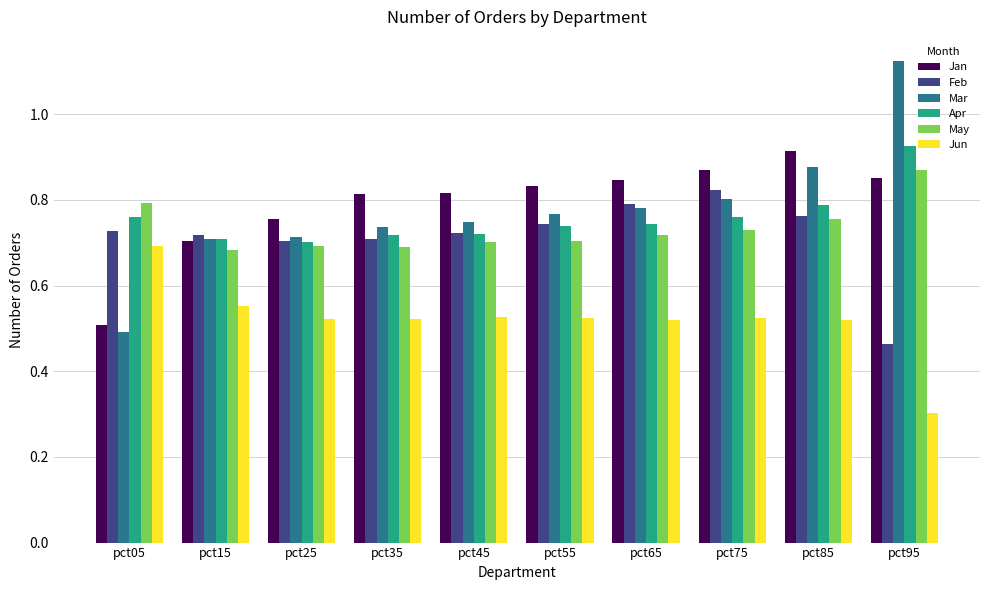

Which series has the largest total across all categories?

Jan